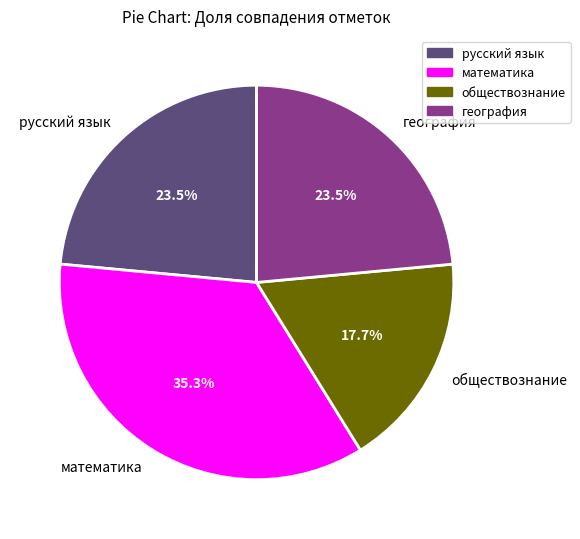

To the nearest percent, what portion does математика represent?

35%